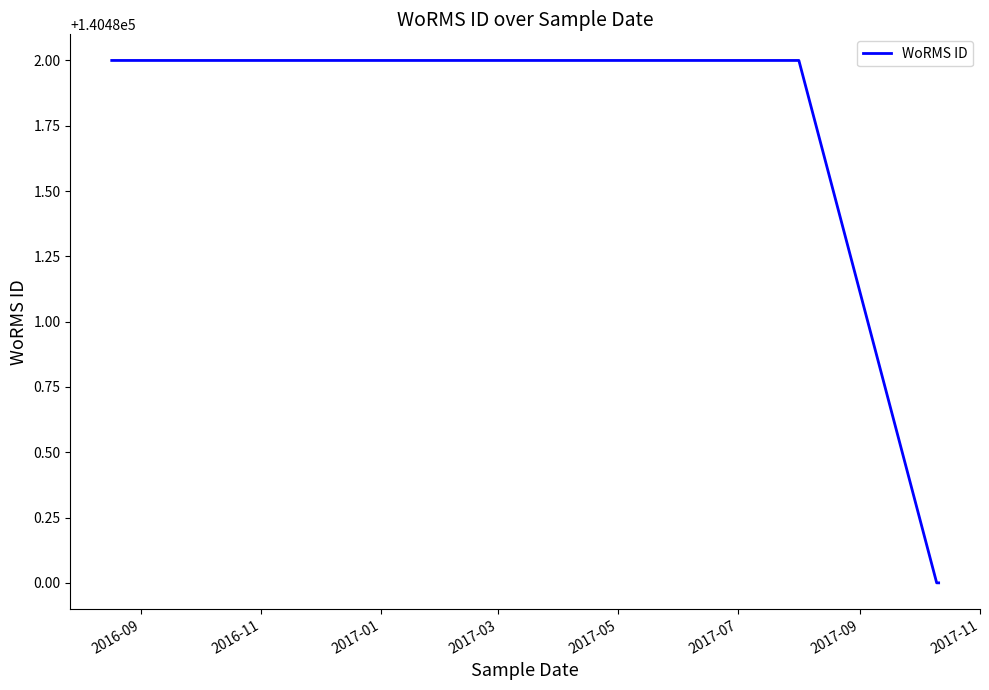

What is the minimum value shown in the chart?

140480